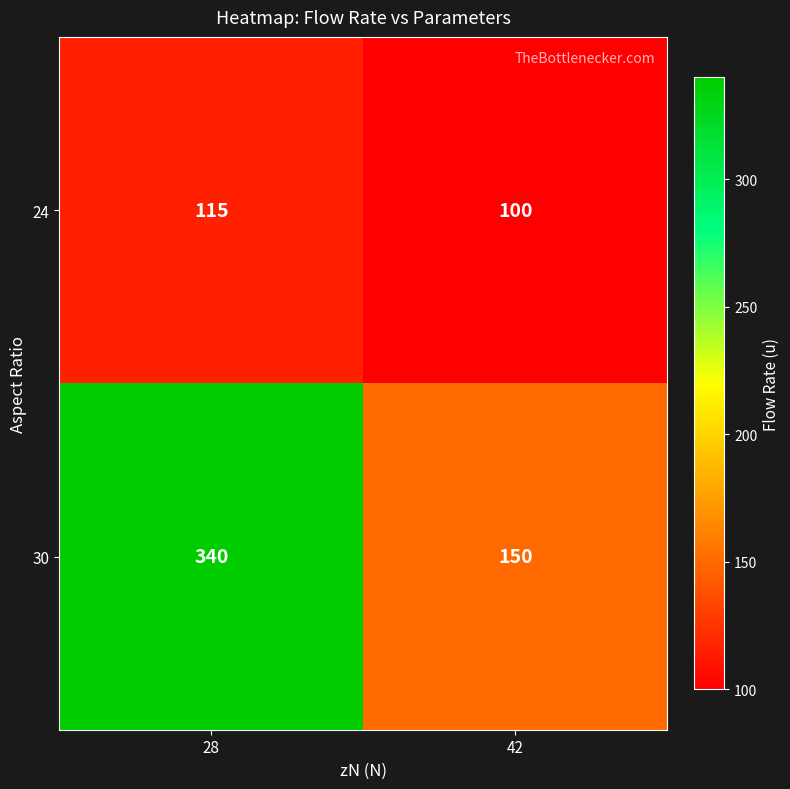

Read the 24 value at 28.

115